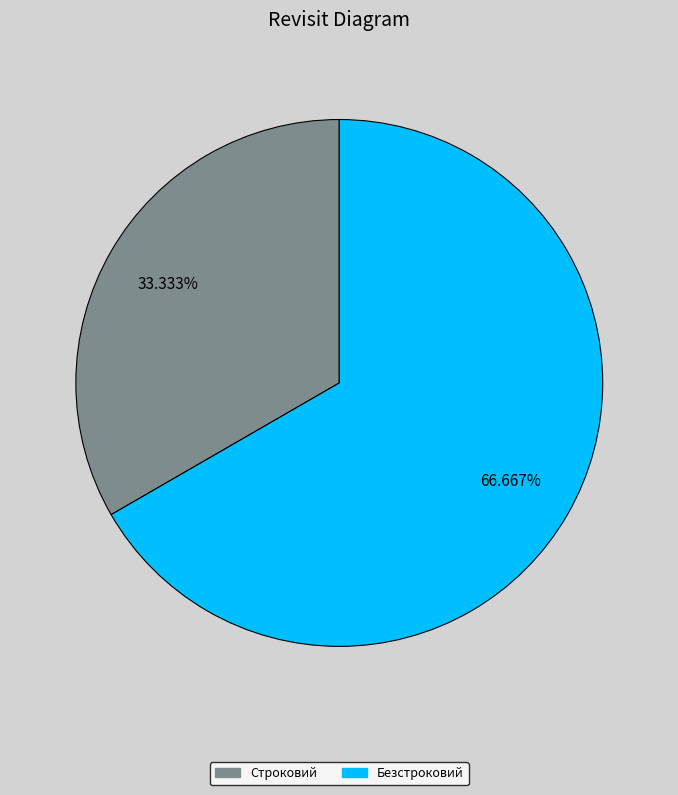

Is there a majority slice in this chart?

Yes